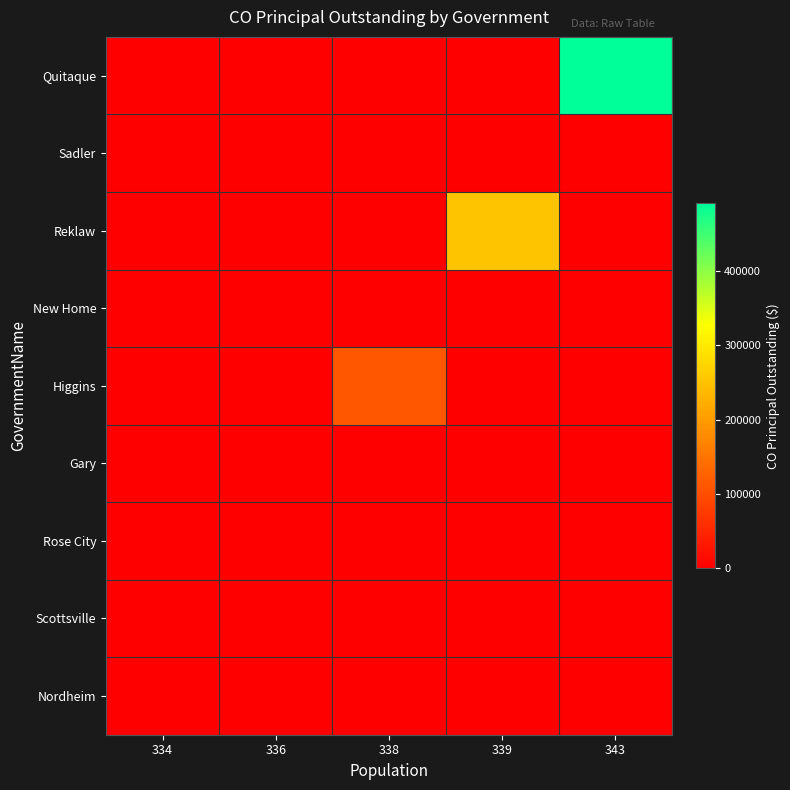

At which category is the sum across all series the highest?

343